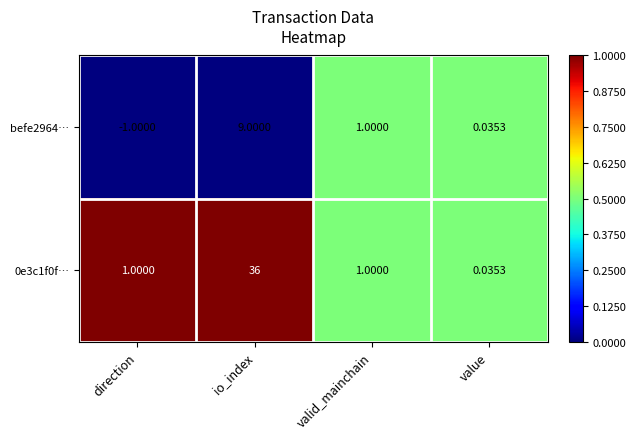

Which category has the lowest value across all series?

direction